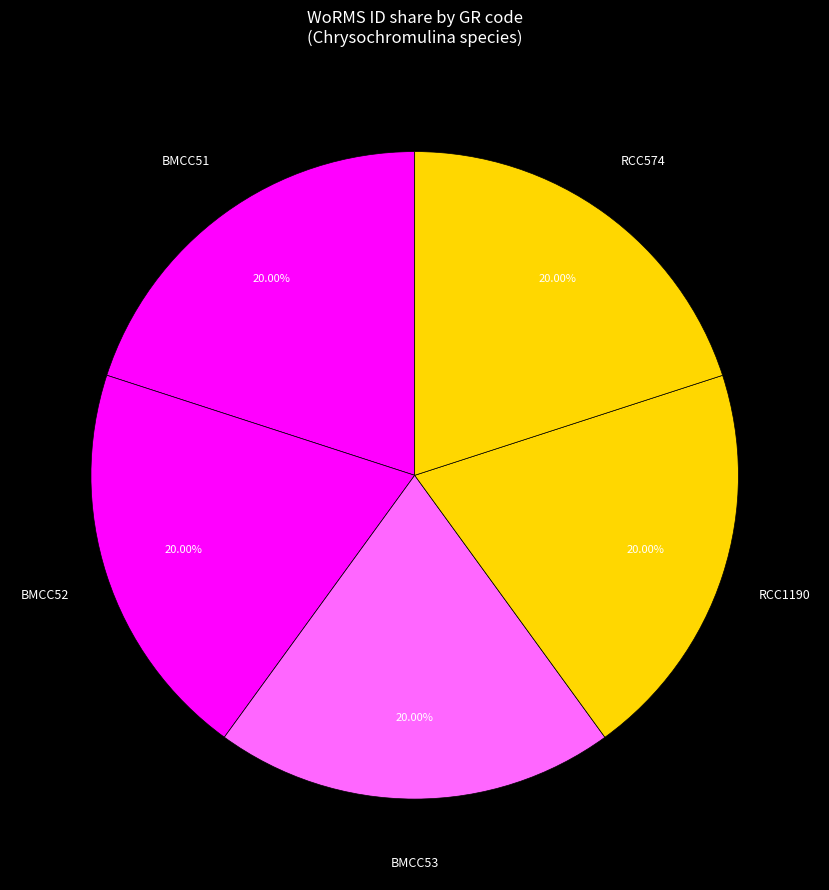

Approximately how many times larger is the value at BMCC53 compared to RCC1190?

1.0